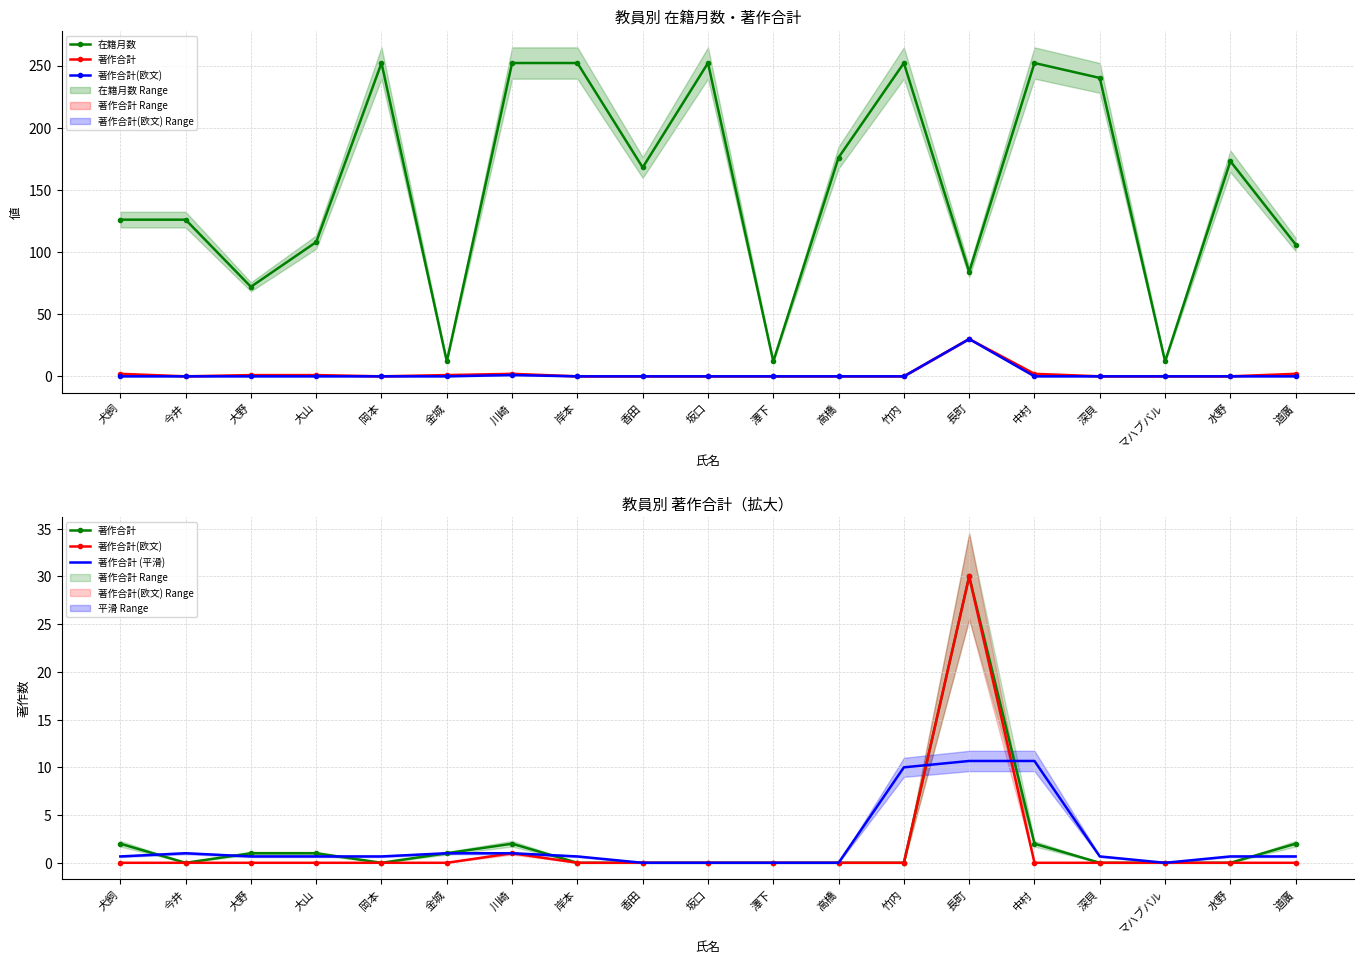

At how many categories does at least one series exceed 223?

7